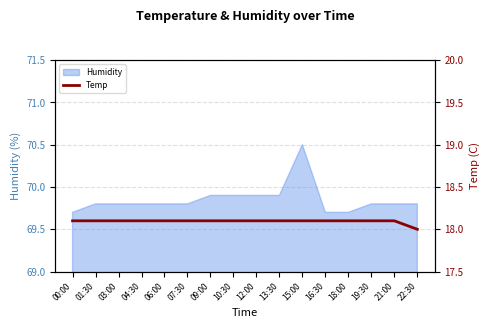

Is it true that the value at 18:00 is 28.2?

False